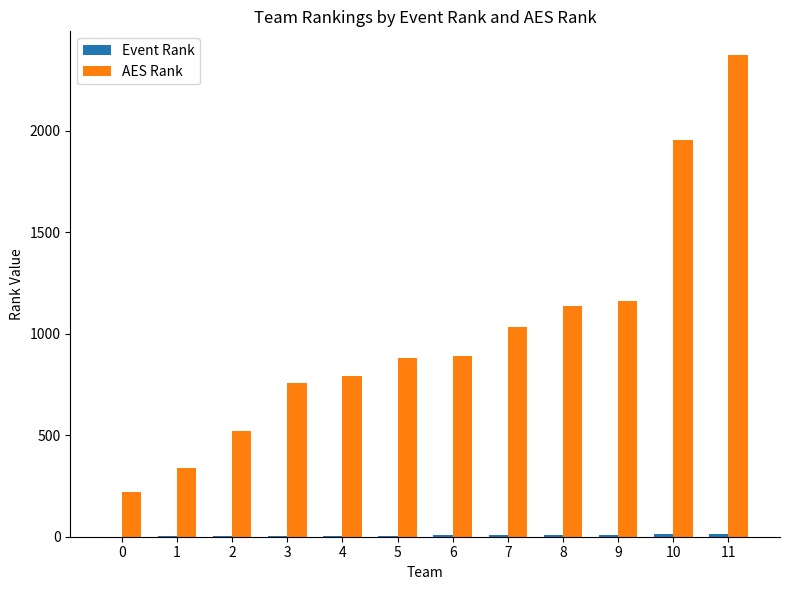

What is the maximum value for AES Rank?

2370